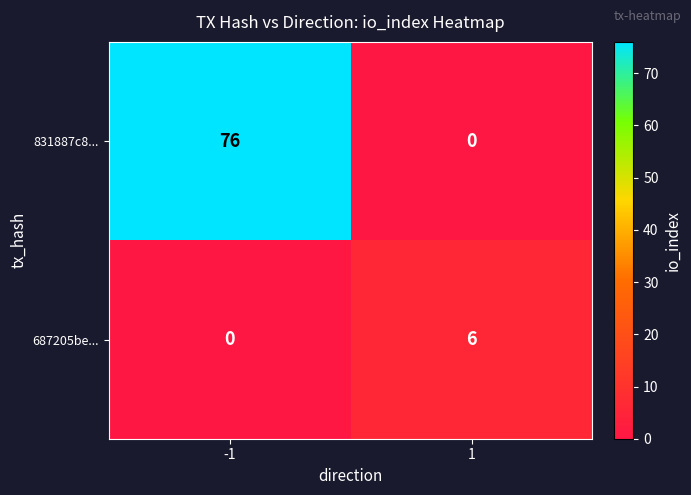

The 687205be... series shows -2 at -1. True or false?

False